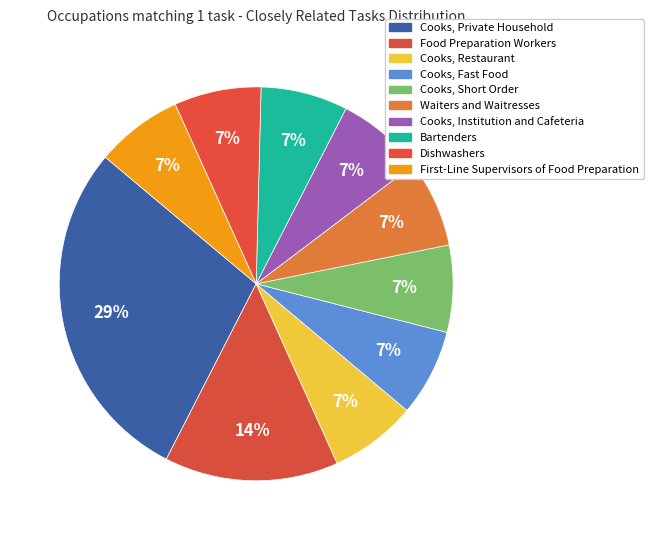

To the nearest percent, what is the combined percentage of Food Preparation Workers and Cooks, Fast Food?

21%